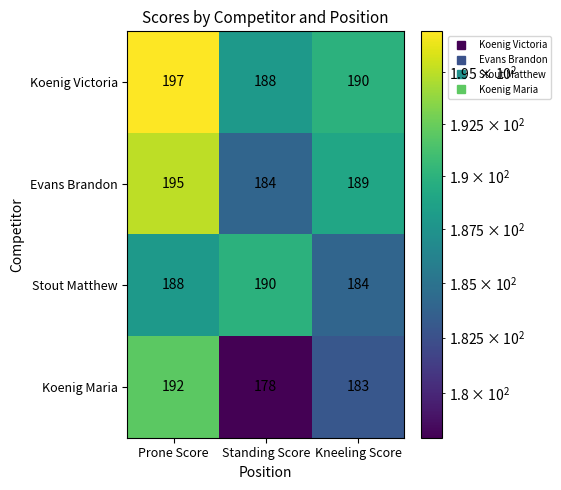

What is the minimum value shown in the chart?

178